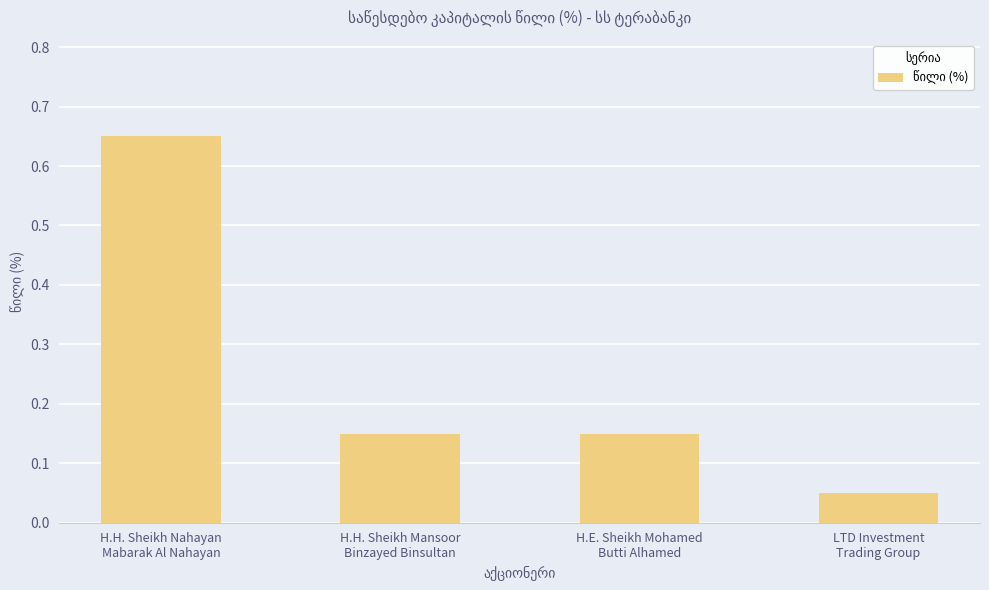

Between H.H. Sheikh Nahayan
Mabarak Al Nahayan and LTD Investment
Trading Group, which is larger?

H.H. Sheikh Nahayan
Mabarak Al Nahayan